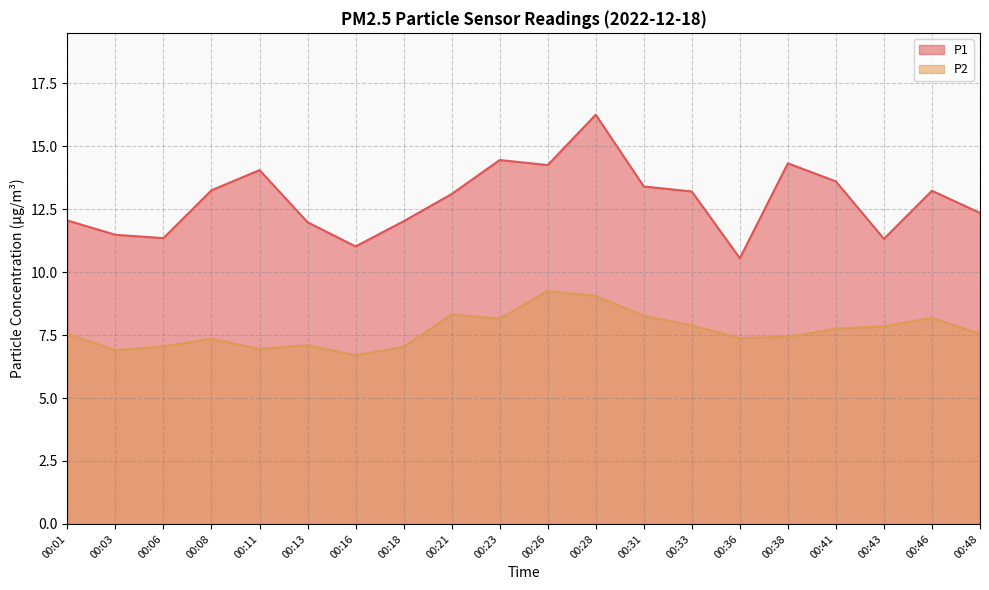

The P2 series shows 7.0 at 00:06. True or false?

True